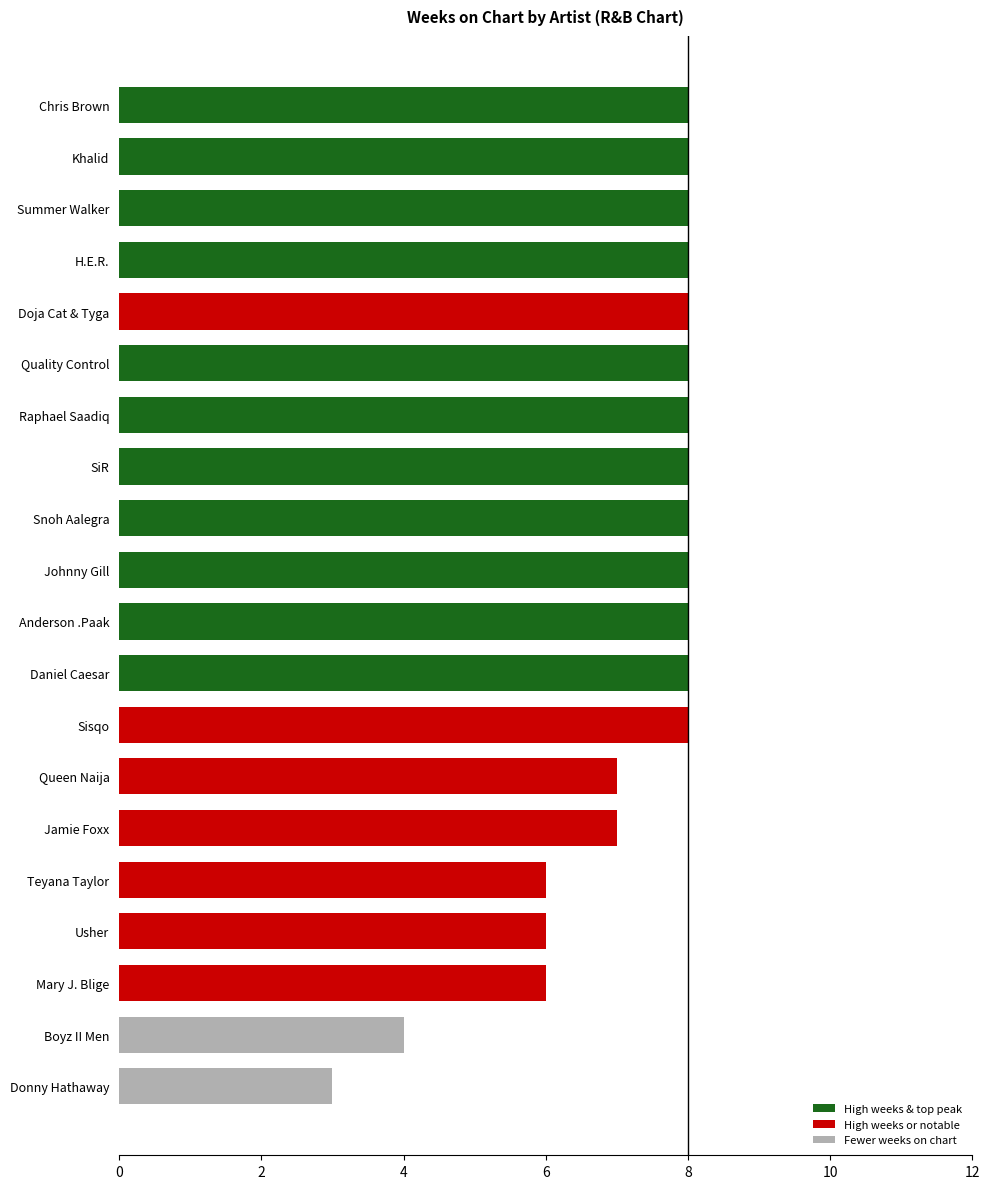

Reading bottom to top, list all the values displayed in this chart.

3	4	6	6	6	7	7	8	8	8	8	8	8	8	8	8	8	8	8	8